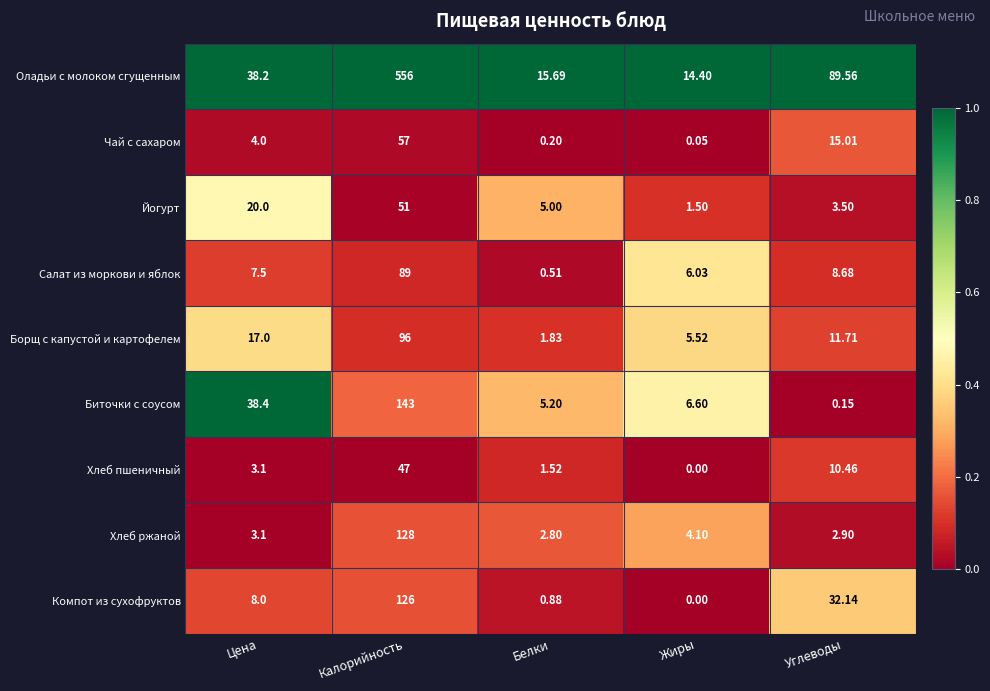

Which category has the lowest value in the Йогурт series?

Жиры